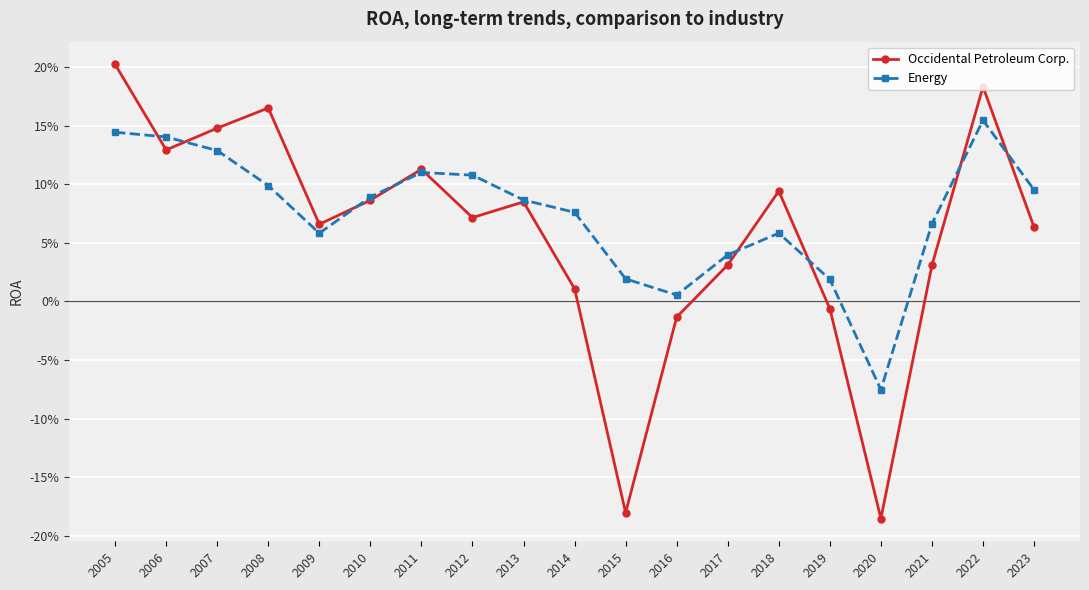

Rank the series by their maximum value, from lowest to highest.

Energy, Occidental Petroleum Corp.